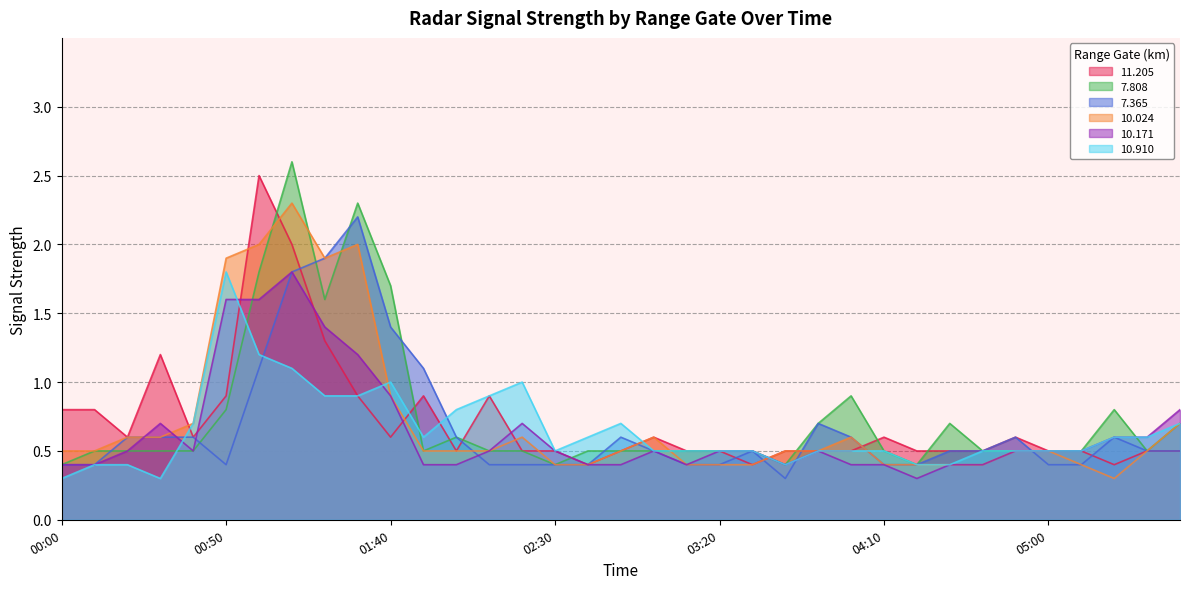

Reading left to right, list all the values displayed in this chart.

11.205: 00:00=0.8	00:10=0.8	00:20=0.6	00:30=1.2	00:40=0.6	00:50=0.9	01:00=2.5	01:10=2.0	01:20=1.3	01:30=0.9	01:40=0.6	01:50=0.9	02:00=0.5	02:10=0.9	02:20=0.5	02:30=0.5	02:40=0.4	02:50=0.5	03:00=0.6	03:10=0.5	03:20=0.5	03:30=0.4	03:40=0.5	03:50=0.5	04:00=0.5	04:10=0.6	04:20=0.5	04:30=0.5	04:40=0.5	04:50=0.6	05:00=0.5	05:10=0.5	05:20=0.4	05:30=0.5	05:40=0.5
7.808: 00:00=0.4	00:10=0.5	00:20=0.5	00:30=0.5	00:40=0.5	00:50=0.8	01:00=1.8	01:10=2.6	01:20=1.6	01:30=2.3	01:40=1.7	01:50=0.5	02:00=0.6	02:10=0.5	02:20=0.5	02:30=0.4	02:40=0.5	02:50=0.5	03:00=0.5	03:10=0.5	03:20=0.5	03:30=0.5	03:40=0.4	03:50=0.7	04:00=0.9	04:10=0.5	04:20=0.4	04:30=0.7	04:40=0.5	04:50=0.5	05:00=0.5	05:10=0.5	05:20=0.8	05:30=0.5	05:40=0.7
7.365: 00:00=0.4	00:10=0.4	00:20=0.6	00:30=0.6	00:40=0.6	00:50=0.4	01:00=1.1	01:10=1.8	01:20=1.9	01:30=2.2	01:40=1.4	01:50=1.1	02:00=0.6	02:10=0.4	02:20=0.4	02:30=0.4	02:40=0.4	02:50=0.6	03:00=0.5	03:10=0.4	03:20=0.4	03:30=0.5	03:40=0.3	03:50=0.7	04:00=0.6	04:10=0.4	04:20=0.4	04:30=0.5	04:40=0.5	04:50=0.6	05:00=0.4	05:10=0.4	05:20=0.6	05:30=0.5	05:40=0.5
10.024: 00:00=0.5	00:10=0.5	00:20=0.6	00:30=0.6	00:40=0.7	00:50=1.9	01:00=2.0	01:10=2.3	01:20=1.9	01:30=2.0	01:40=0.9	01:50=0.5	02:00=0.5	02:10=0.5	02:20=0.6	02:30=0.4	02:40=0.4	02:50=0.5	03:00=0.6	03:10=0.4	03:20=0.4	03:30=0.4	03:40=0.5	03:50=0.5	04:00=0.6	04:10=0.4	04:20=0.4	04:30=0.4	04:40=0.4	04:50=0.5	05:00=0.5	05:10=0.4	05:20=0.3	05:30=0.5	05:40=0.7
10.171: 00:00=0.4	00:10=0.4	00:20=0.5	00:30=0.7	00:40=0.5	00:50=1.6	01:00=1.6	01:10=1.8	01:20=1.4	01:30=1.2	01:40=0.9	01:50=0.4	02:00=0.4	02:10=0.5	02:20=0.7	02:30=0.5	02:40=0.4	02:50=0.4	03:00=0.5	03:10=0.4	03:20=0.5	03:30=0.5	03:40=0.4	03:50=0.5	04:00=0.4	04:10=0.4	04:20=0.3	04:30=0.4	04:40=0.4	04:50=0.5	05:00=0.5	05:10=0.5	05:20=0.6	05:30=0.6	05:40=0.8
10.910: 00:00=0.3	00:10=0.4	00:20=0.4	00:30=0.3	00:40=0.7	00:50=1.8	01:00=1.2	01:10=1.1	01:20=0.9	01:30=0.9	01:40=1.0	01:50=0.6	02:00=0.8	02:10=0.9	02:20=1.0	02:30=0.5	02:40=0.6	02:50=0.7	03:00=0.5	03:10=0.5	03:20=0.5	03:30=0.5	03:40=0.4	03:50=0.5	04:00=0.5	04:10=0.5	04:20=0.4	04:30=0.4	04:40=0.5	04:50=0.5	05:00=0.5	05:10=0.5	05:20=0.6	05:30=0.6	05:40=0.7